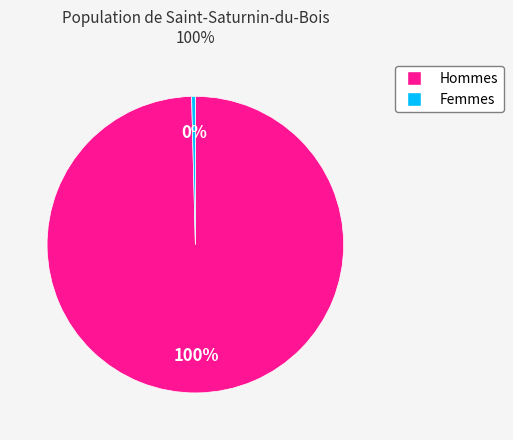

How many slices are in this pie chart?

2